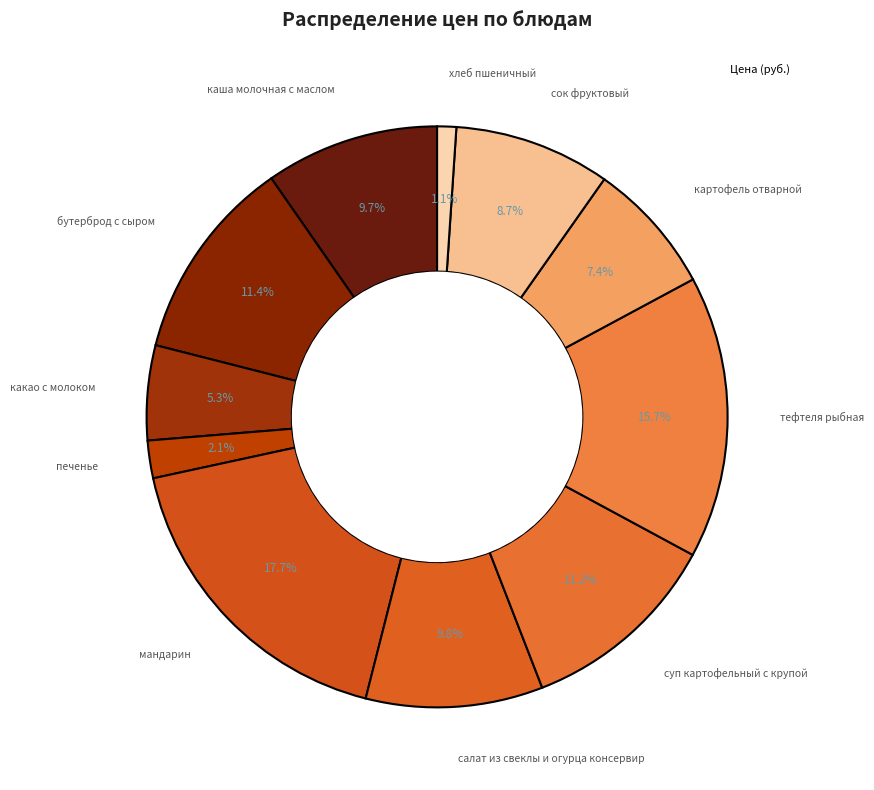

Count the number of slices in the pie.

11